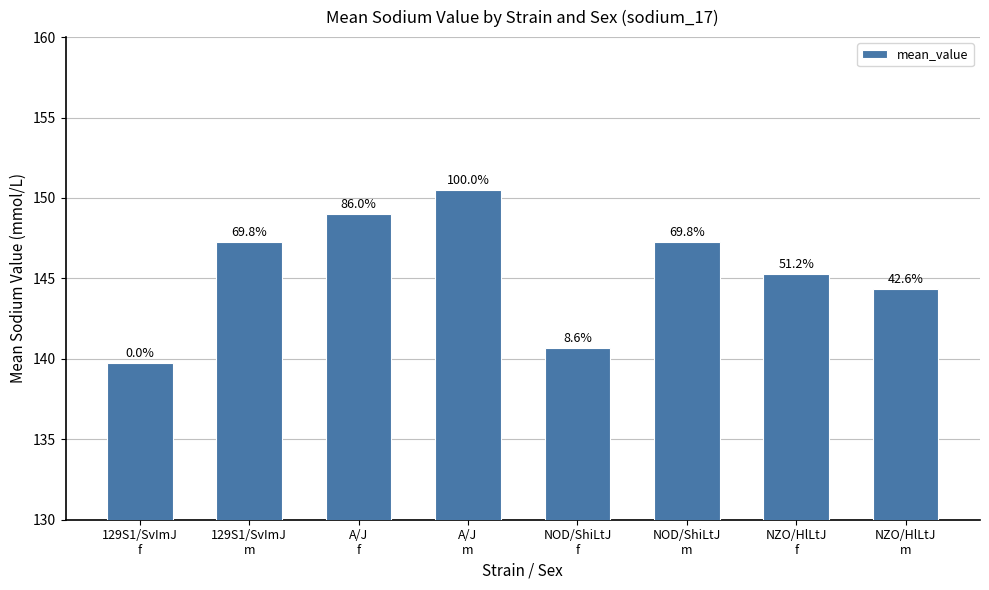

What is the sum of all values?

1164.0